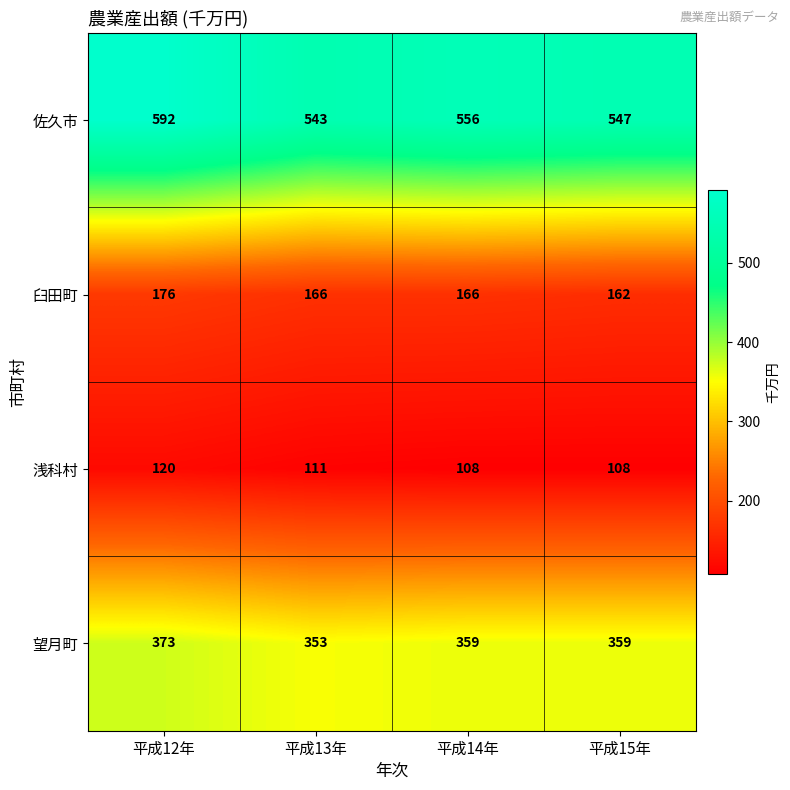

Count the 浅科村 values in the range 108 to 120.

4